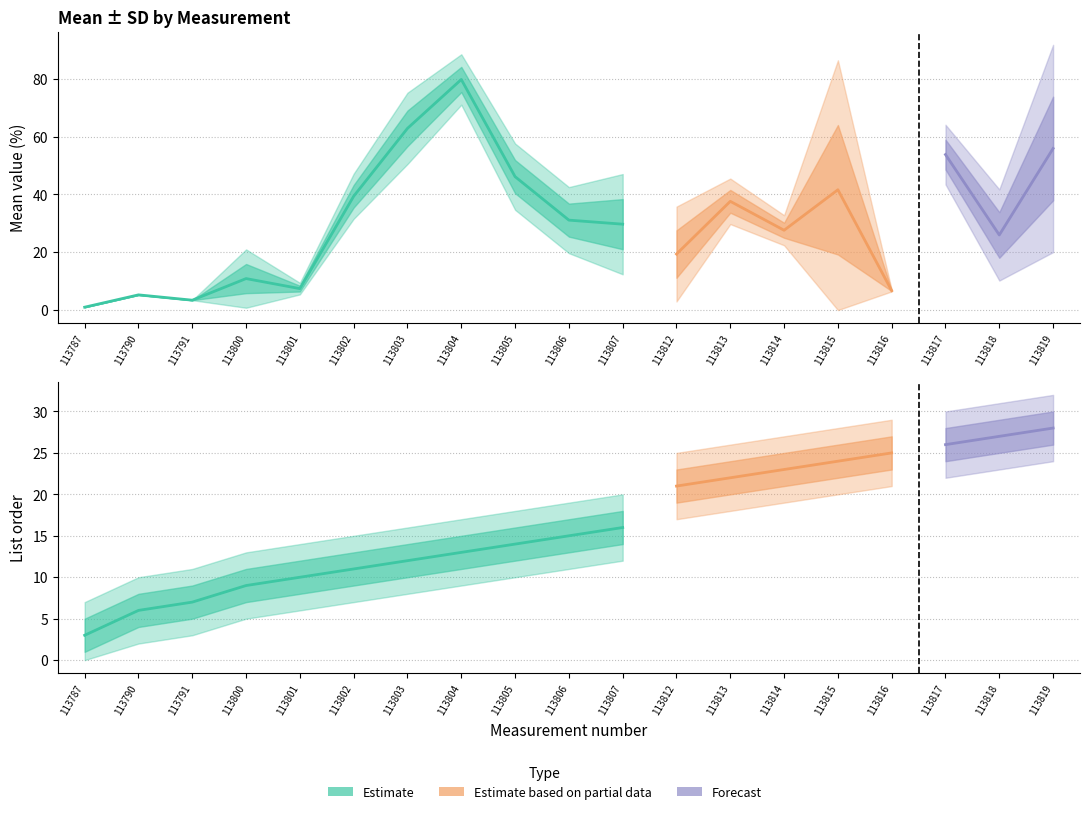

True or false: mean and sd cross at least once.

False